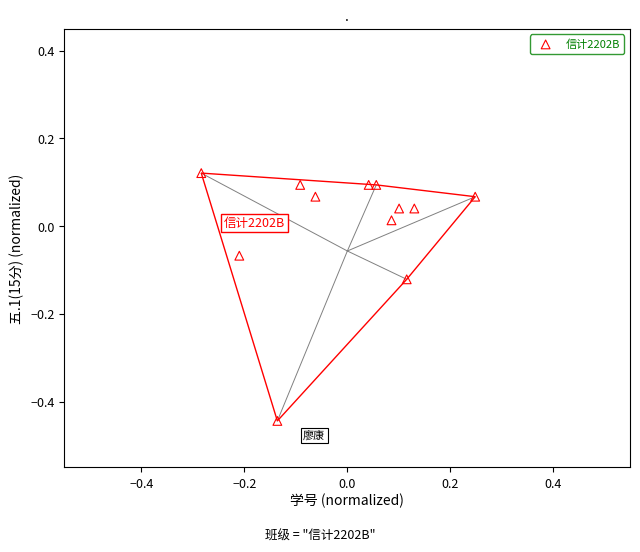

What is the range of Y values (max minus min)?

0.6